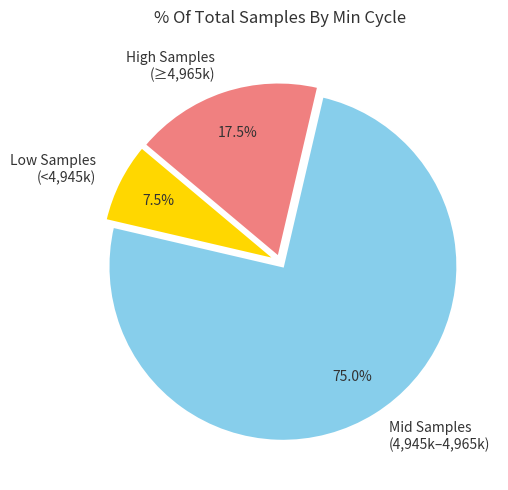

How many slices are in this pie chart?

3